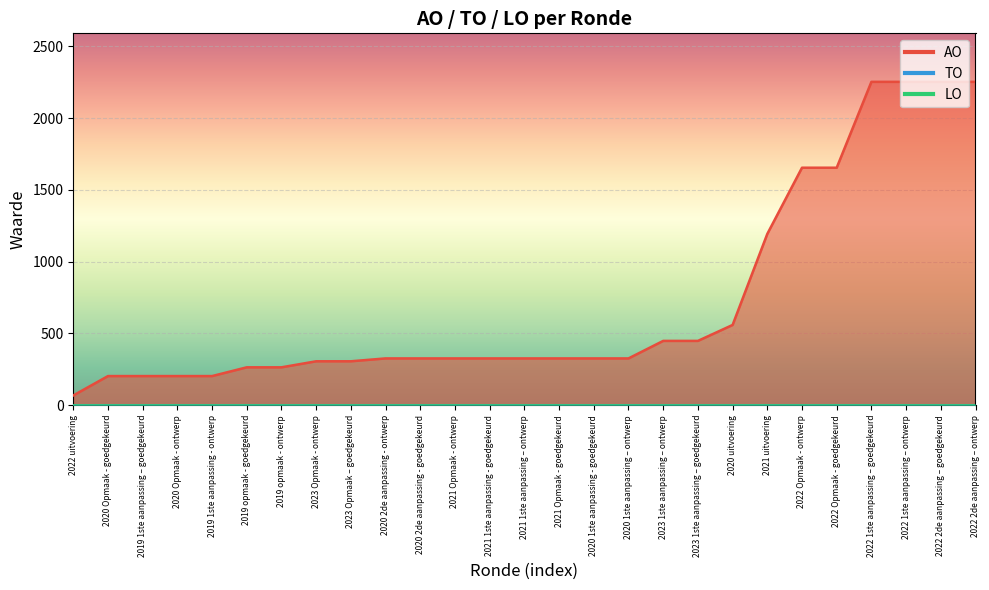

Is the value of AO at 2021 Opmaak - goedgekeurd greater than the value of LO at 2020 2de aanpassing - goedgekeurd?

Yes